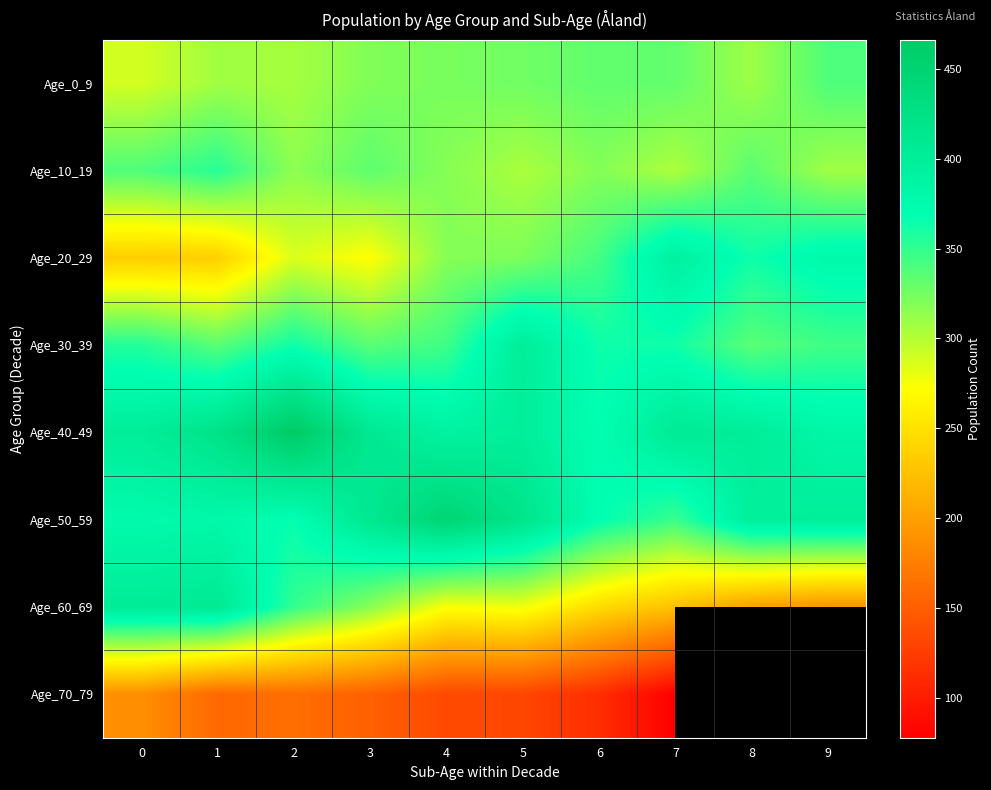

What is the lowest value of the Age_40_49 series?

369.0